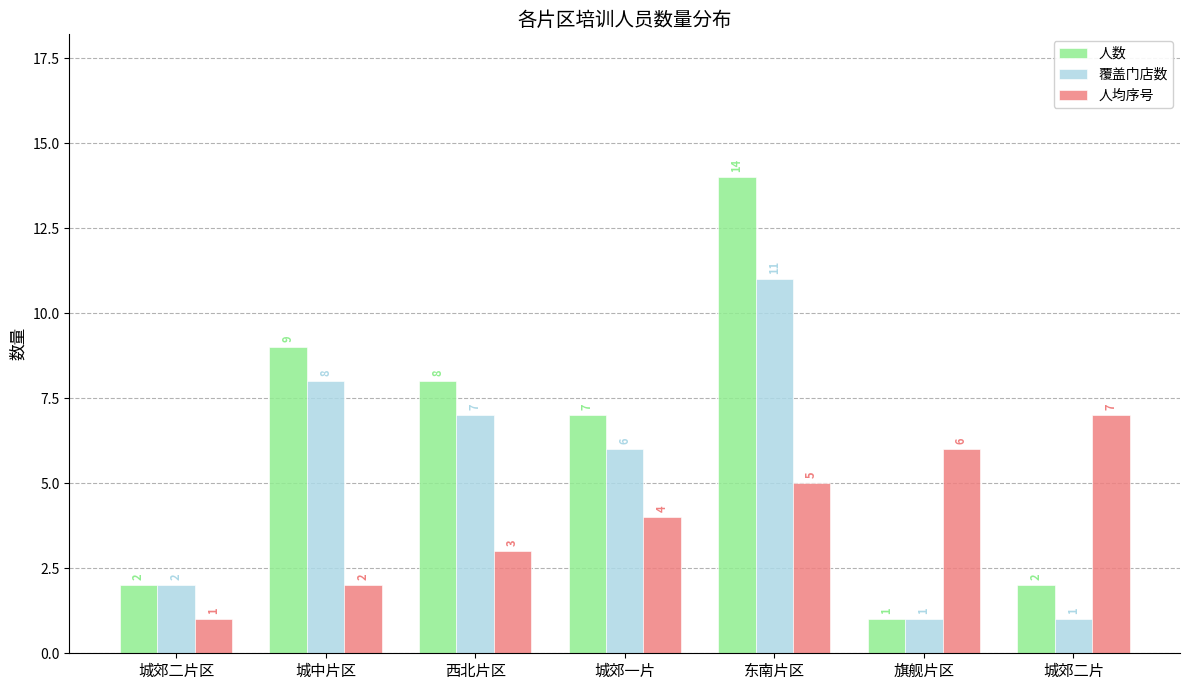

The value of 人均序号 at 西北片区 is 3. True or false?

True